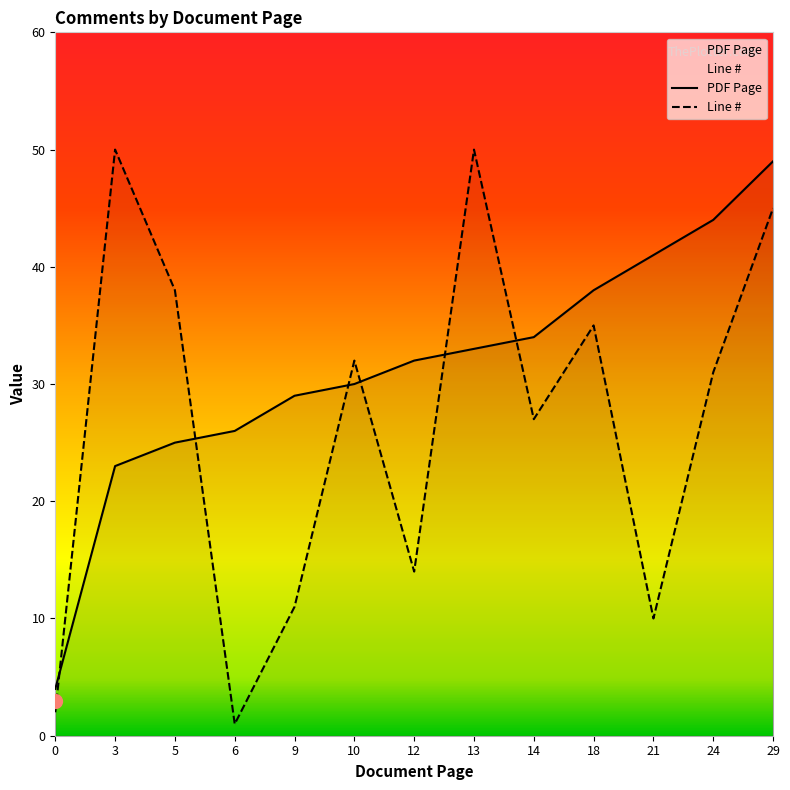

List the series in order of their overall mean, highest first.

PDF Page, Line #